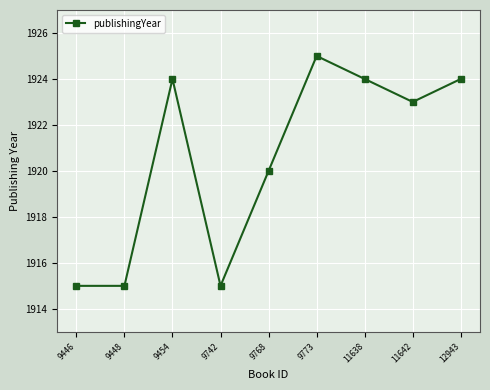

How many data points does each series have?

9